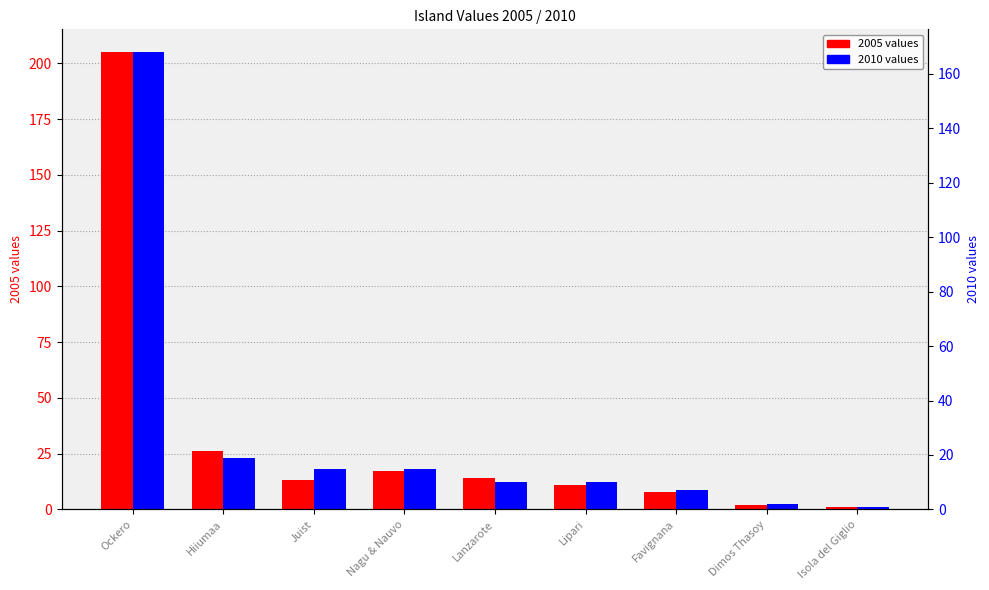

At which label does 2005 values reach its peak?

Ockero